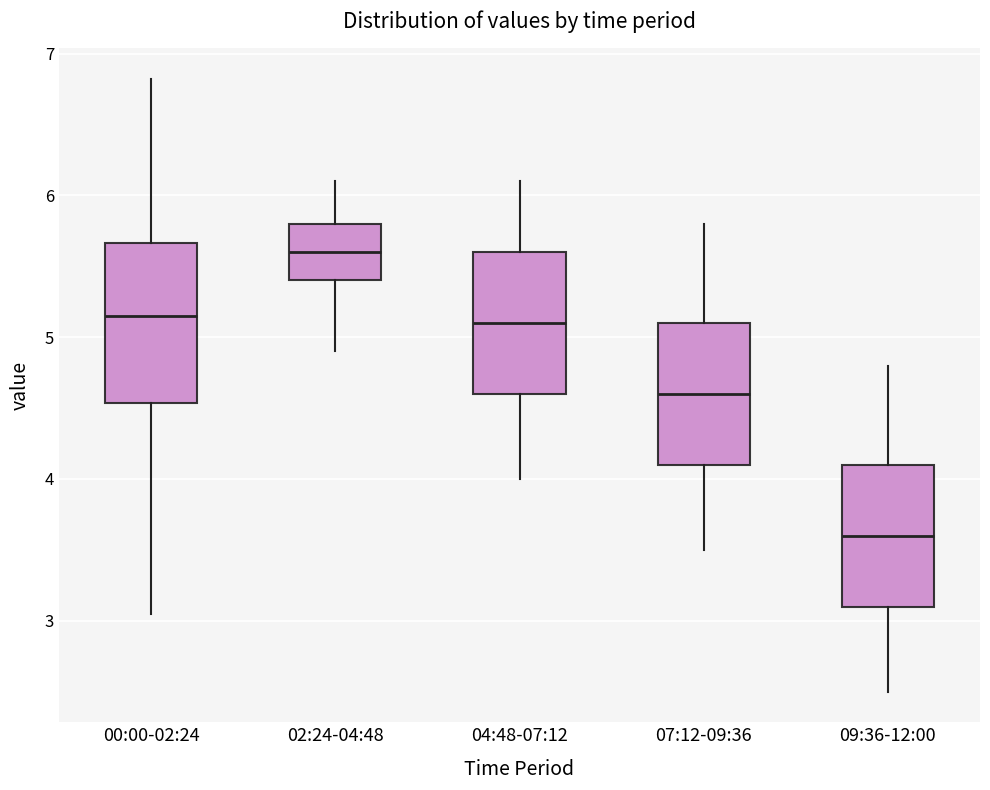

Reading left to right, transcribe this box plot: for each box, give where its median line is, the range the box spans, and where its two whiskers end, as read against the y-axis. The values are not printed on the chart, so give them approximately, as read against the axis.

00:00-02:24: median 5.2, box 4.5 to 5.7, whiskers 3.1 to 6.8
02:24-04:48: median 5.6, box 5.4 to 5.8, whiskers 4.9 to 6.1
04:48-07:12: median 5.1, box 4.6 to 5.6, whiskers 4.0 to 6.1
07:12-09:36: median 4.6, box 4.1 to 5.1, whiskers 3.5 to 5.8
09:36-12:00: median 3.6, box 3.1 to 4.1, whiskers 2.5 to 4.8